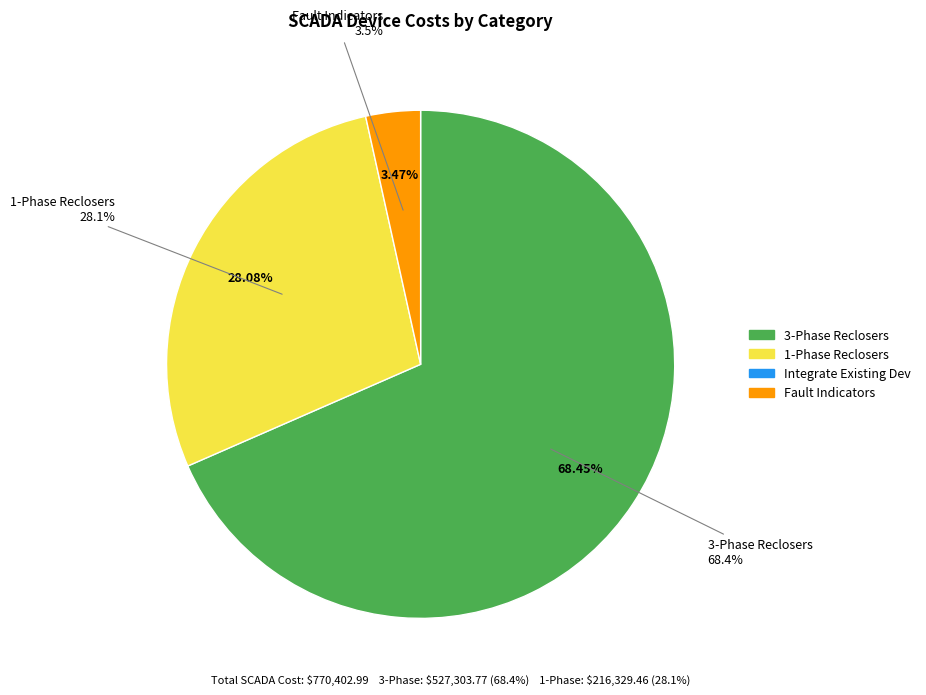

To the nearest percent, what is the average slice percentage?

25%